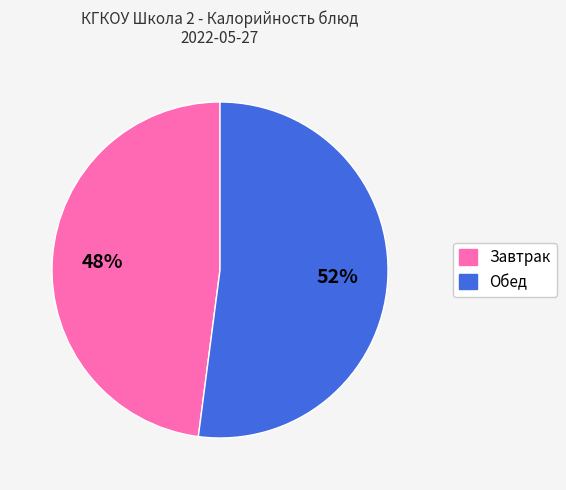

How many slices are in this pie chart?

2